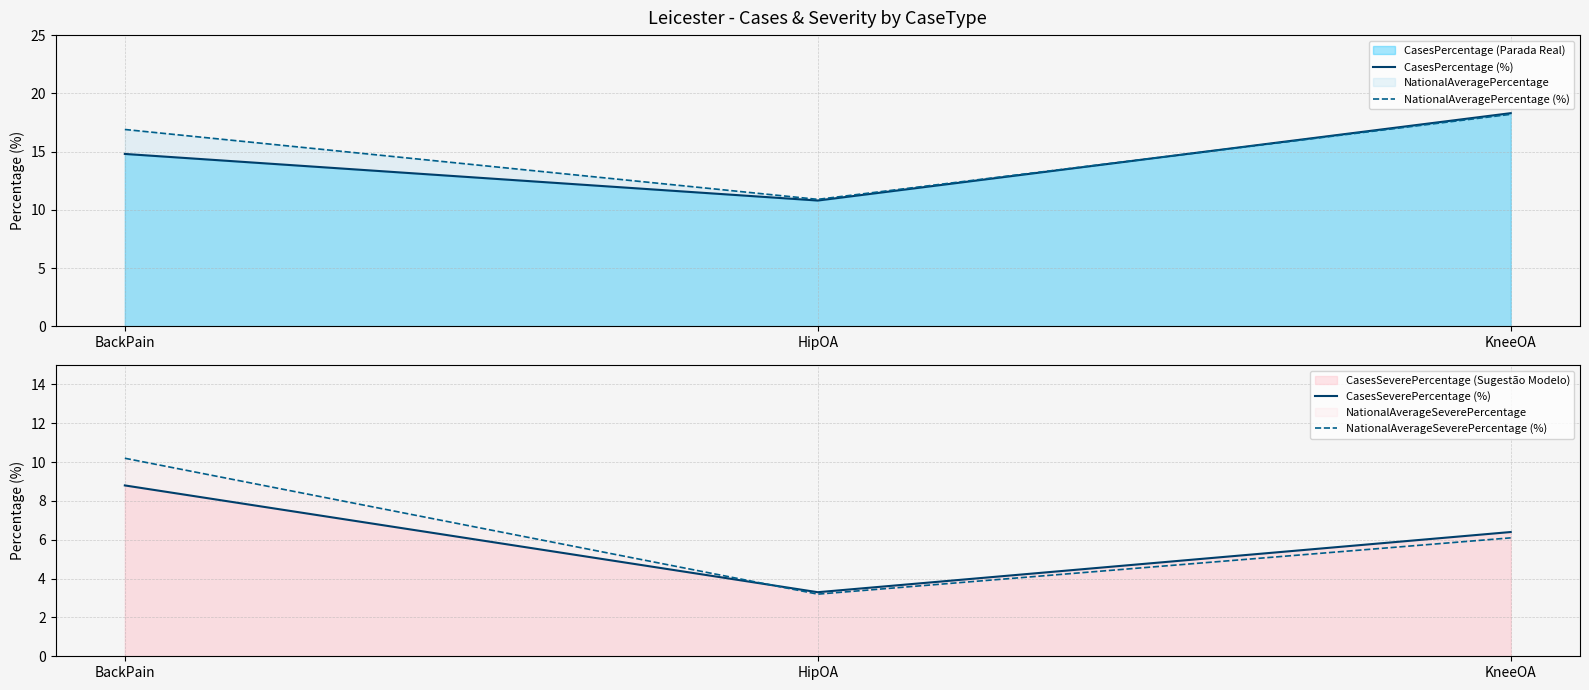

Which has a higher value, HipOA or KneeOA?

KneeOA